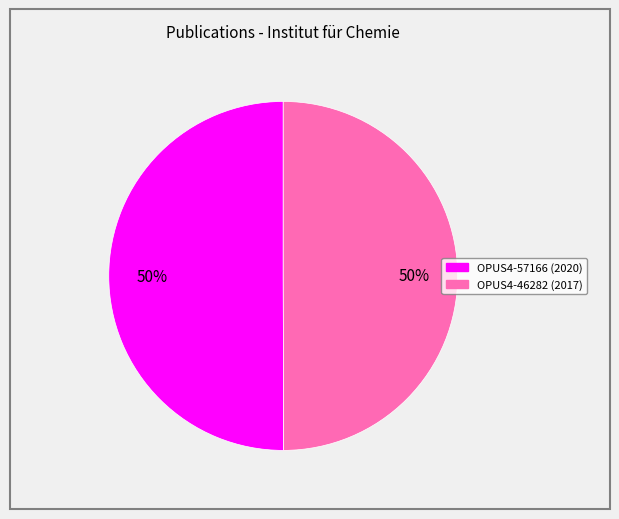

Approximately how many times larger is the value at OPUS4-46282 compared to OPUS4-57166?

1.0